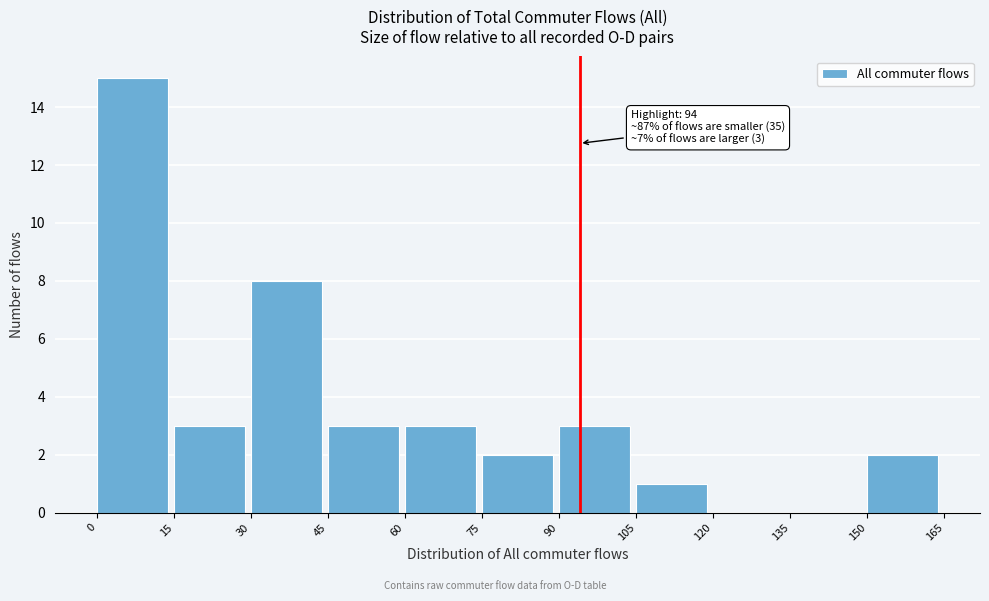

Which range on the x-axis has the tallest bar?

0 to 15